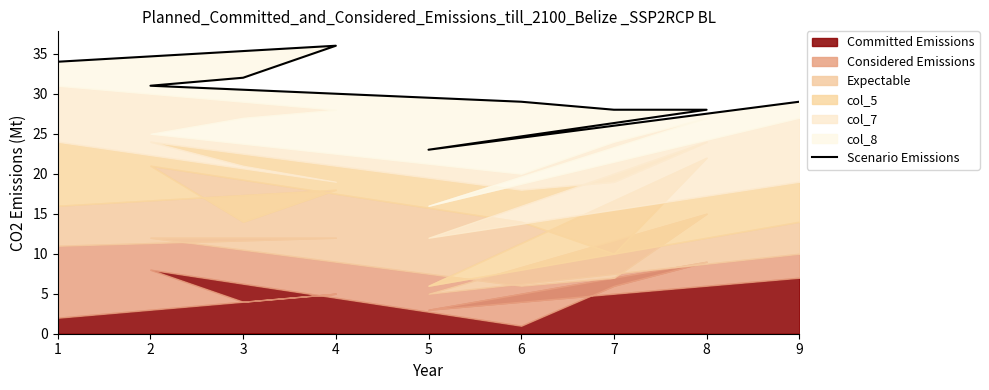

What is the greatest value displayed?

36